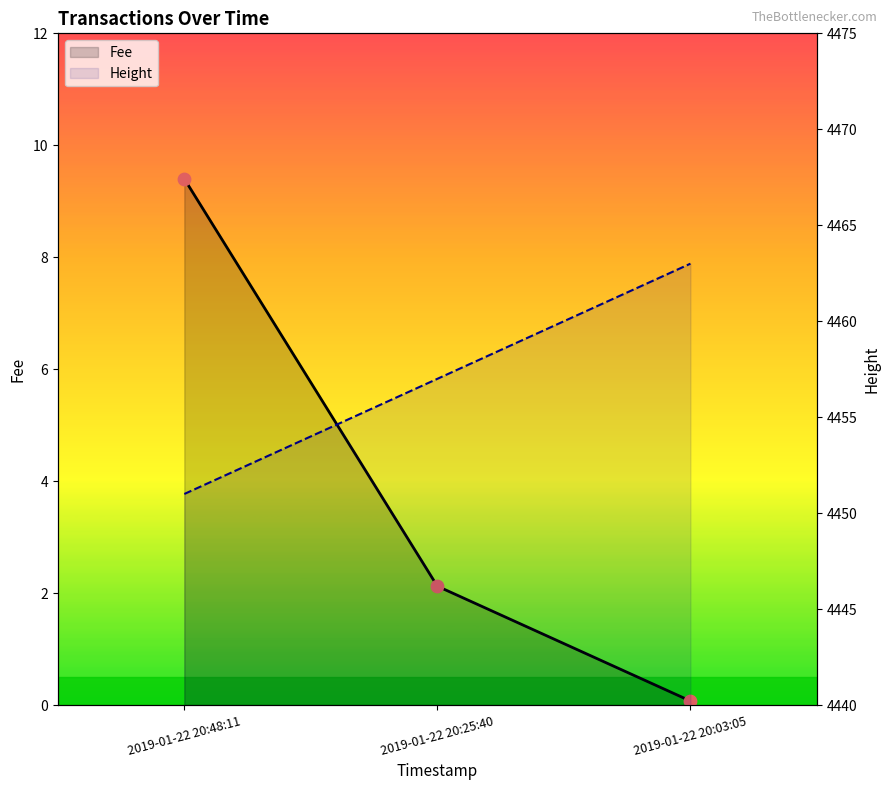

Which series has the widest spread of Y values?

Height